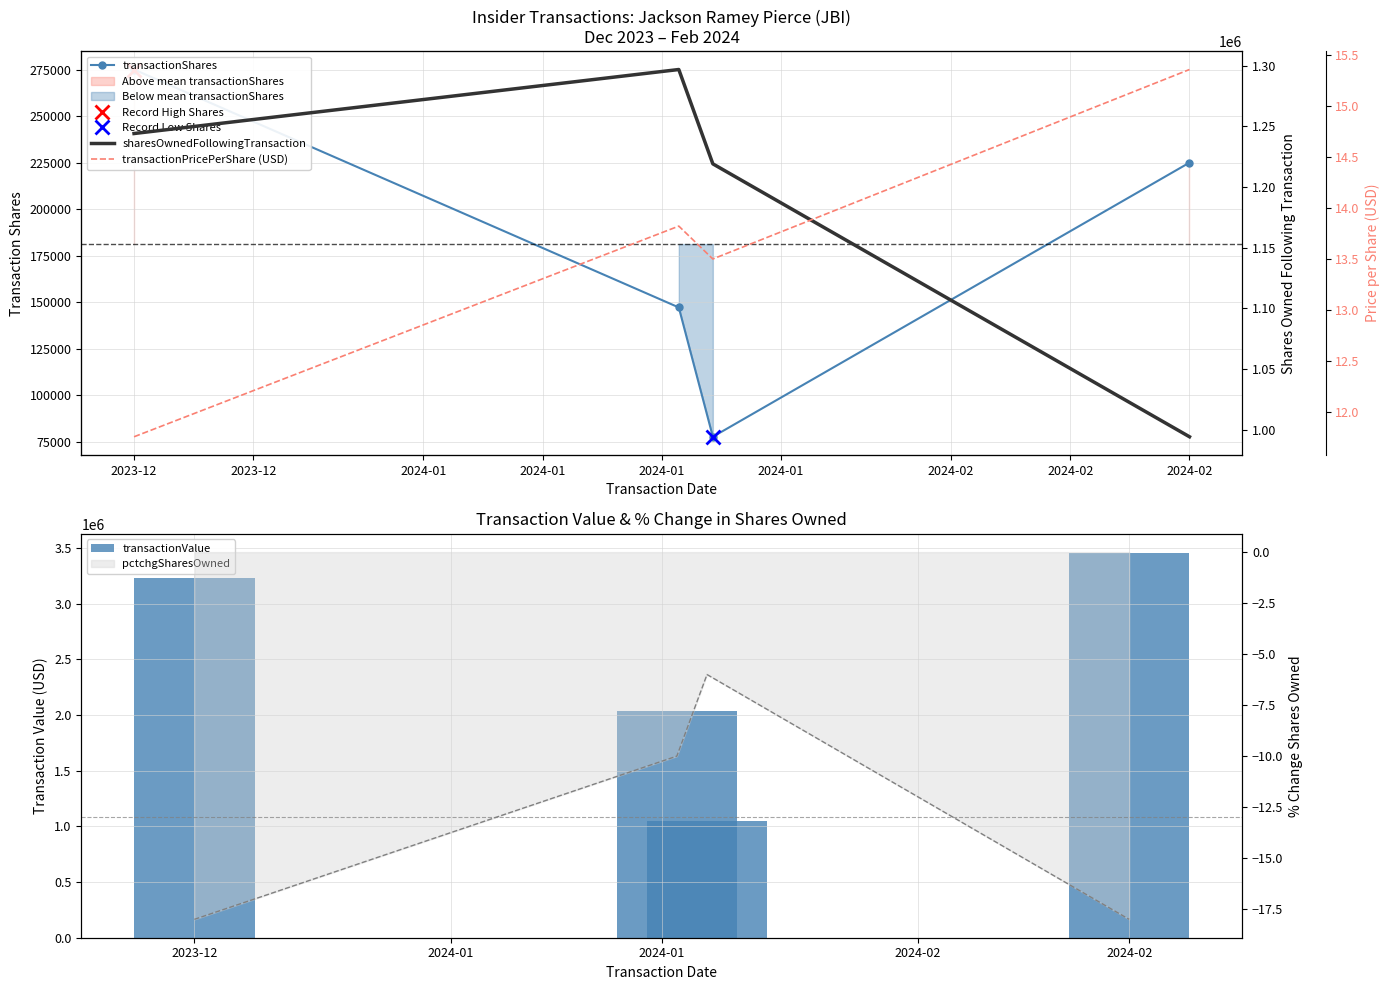

What is the total value across all series at 2024-01?

2347131.5